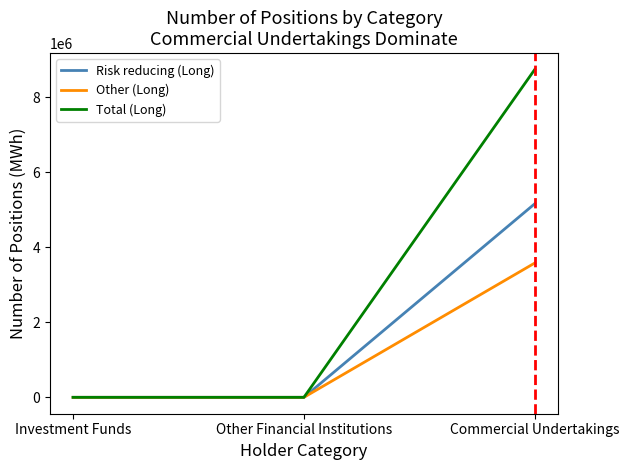

How many categories are shown in the chart?

3